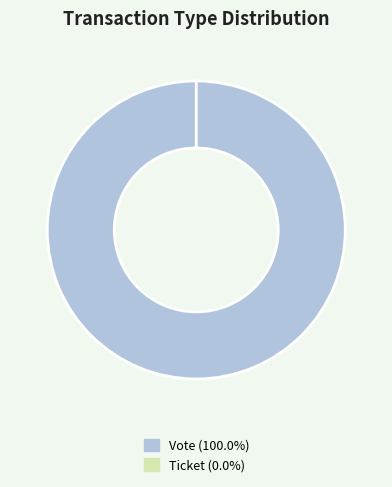

Rank the categories by value from lowest to highest.

Ticket, Vote